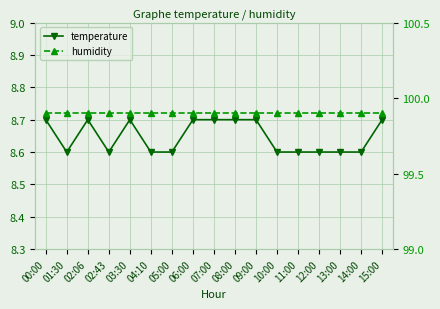

True or false: humidity has a value of 160.4 at 07:00.

False